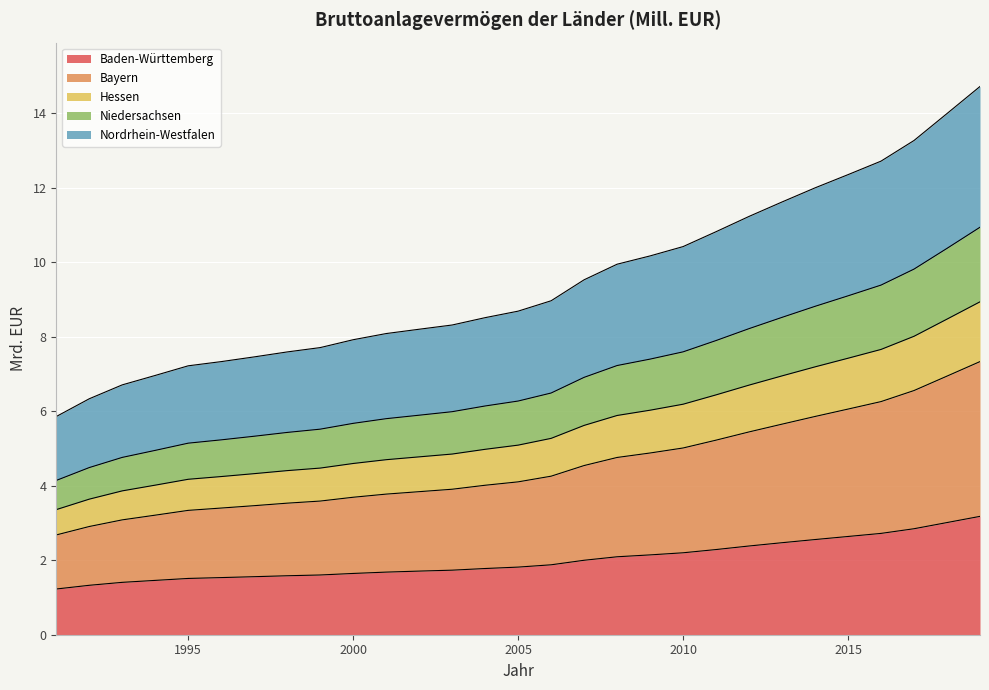

The Nordrhein-Westfalen series shows 4.9 at 2009. True or false?

True